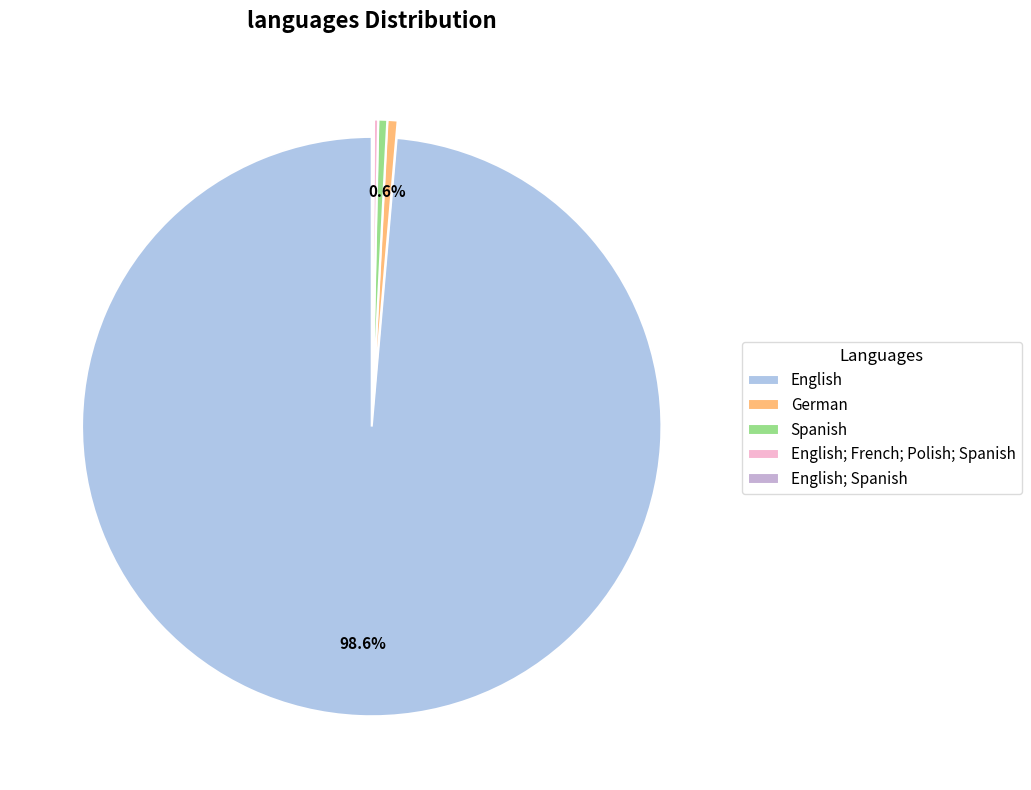

To the nearest percent, what is the average slice percentage?

20%